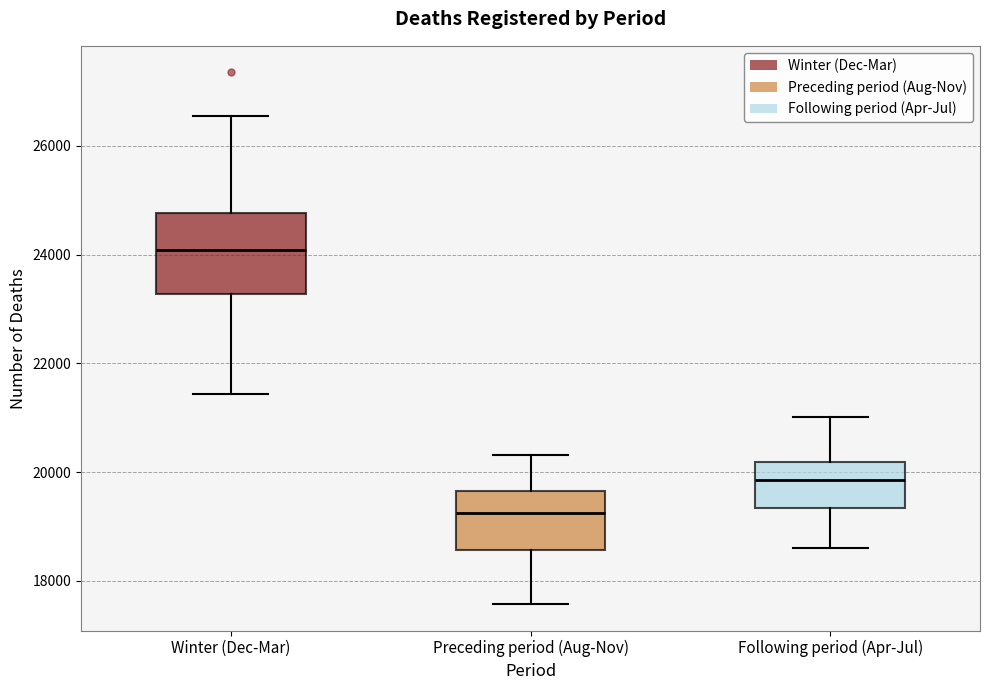

Reading left to right, transcribe this box plot: for each box, give where its median line is, the range the box spans, and where its two whiskers end, as read against the y-axis. The values are not printed on the chart, so give them approximately, as read against the axis.

Winter (Dec-Mar): median 24000, box 23200 to 24800, whiskers 21400 to 26600
Preceding period (Aug-Nov): median 19200, box 18600 to 19600, whiskers 17600 to 20400
Following period (Apr-Jul): median 19800, box 19400 to 20200, whiskers 18600 to 21000